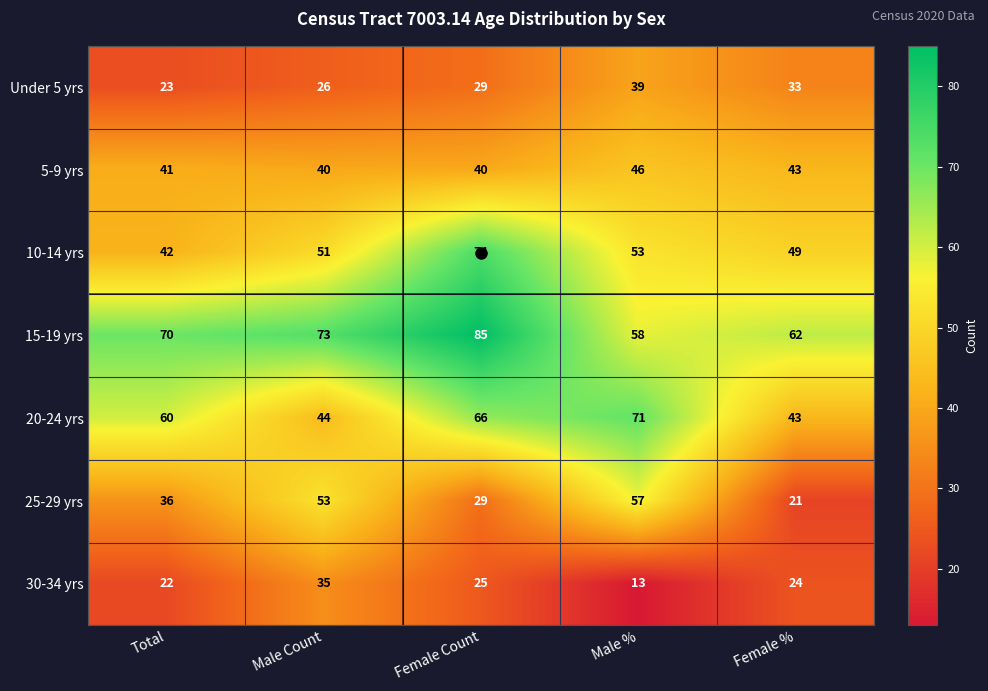

At which category does the chart reach its peak across all series?

Female Count